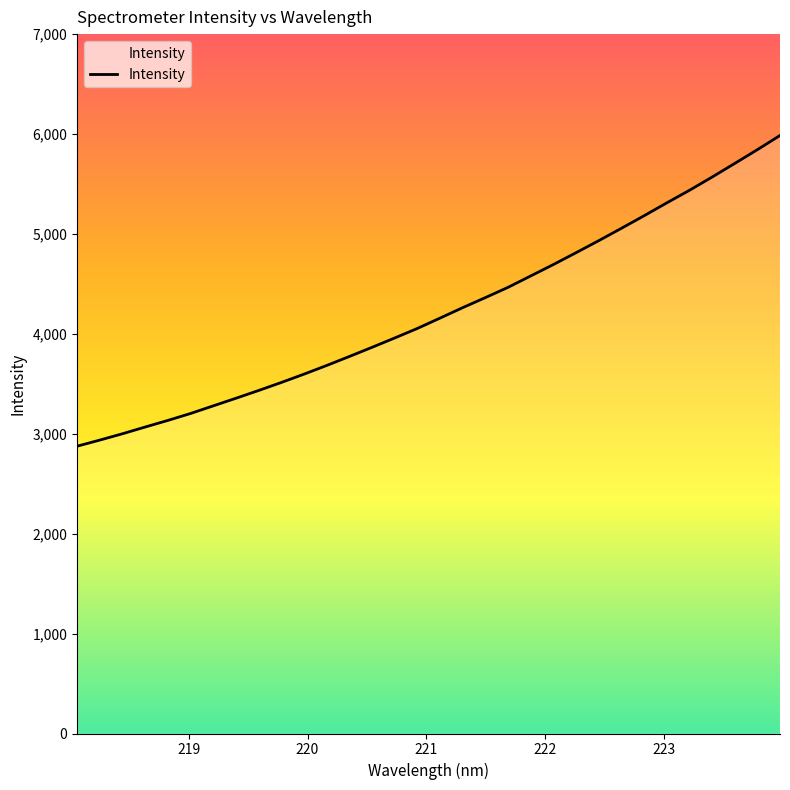

What is the minimum value shown in the chart?

2875.6